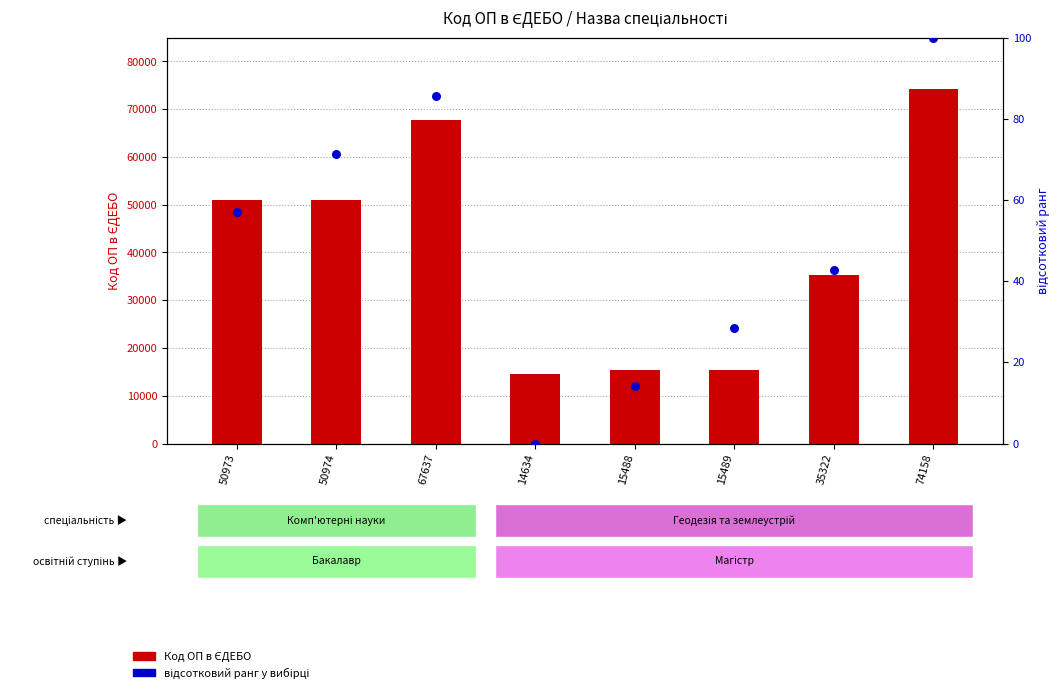

At how many categories does at least one series exceed 41305?

4